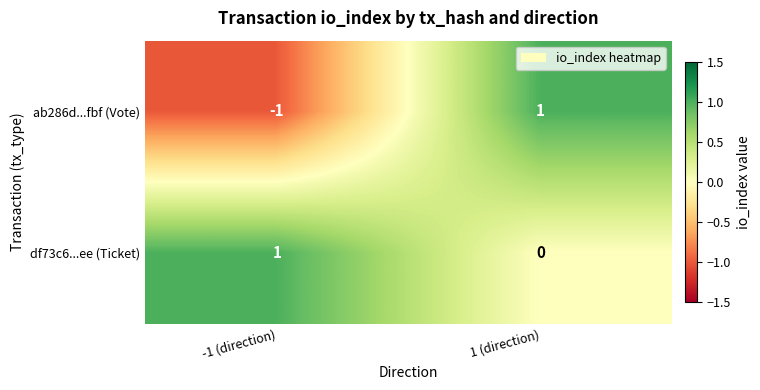

How many data points does each series have?

2